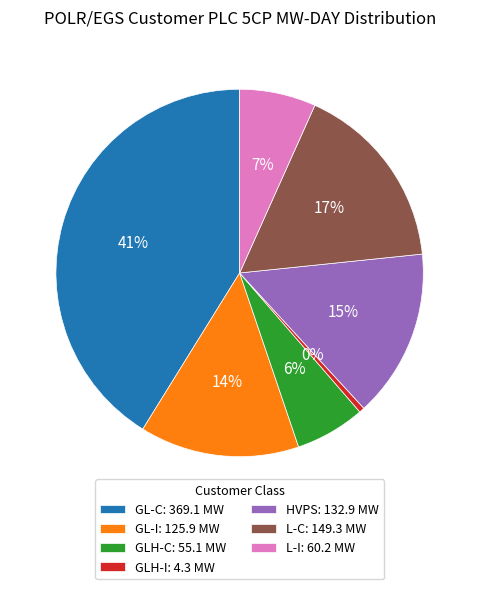

To the nearest percent, what is the difference between the largest and smallest slice percentages?

41%